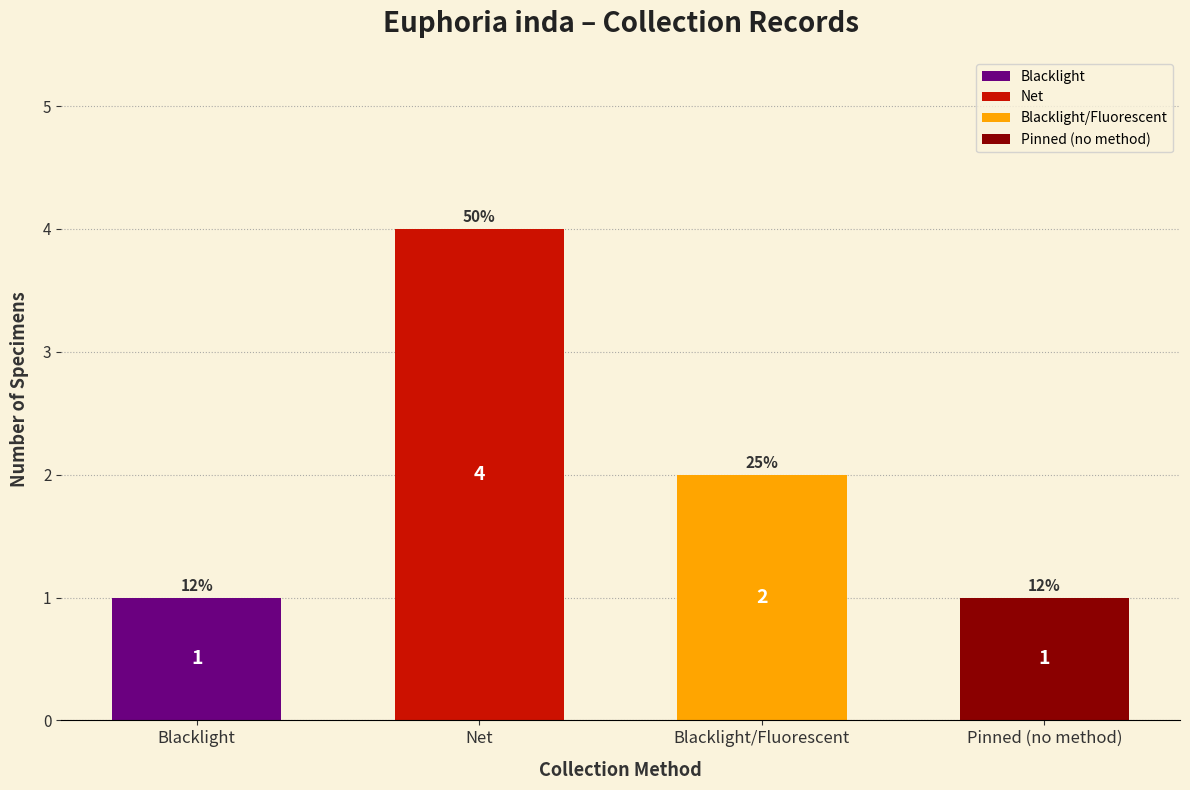

What position from the left is Blacklight?

1